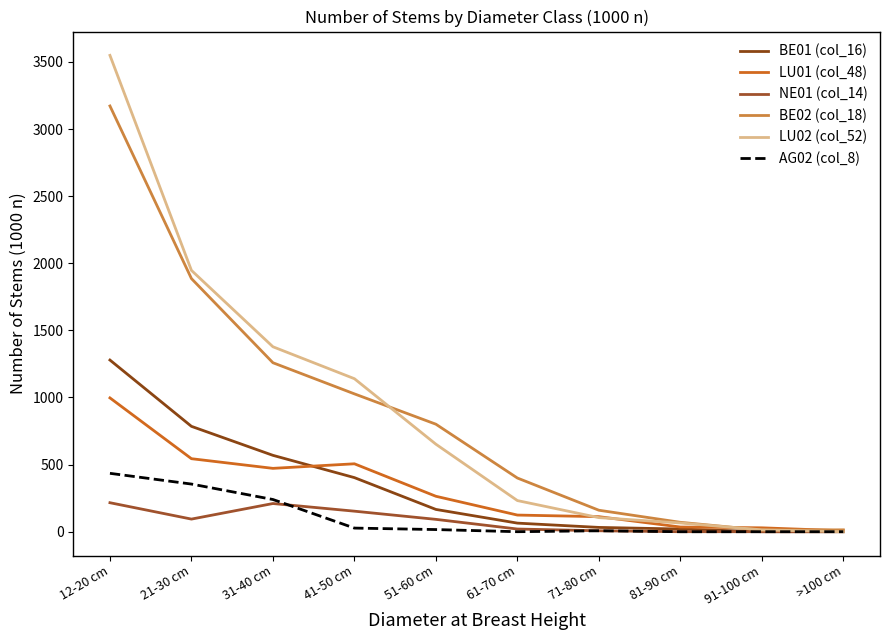

What is the total value across all series at 51-60 cm?

1991